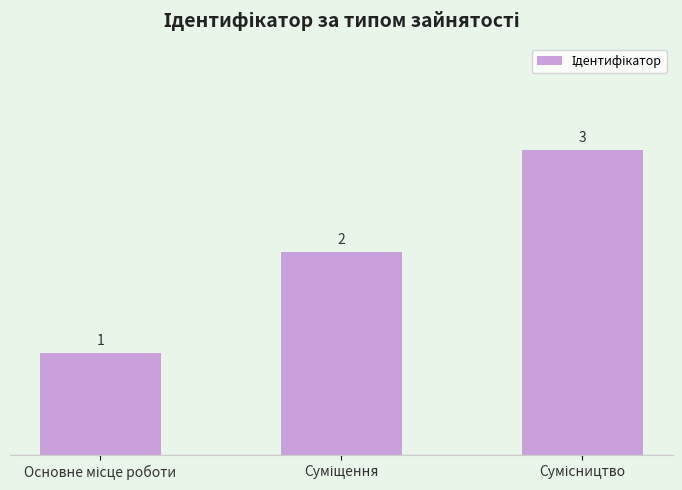

Does the chart contain stacked bars?

No